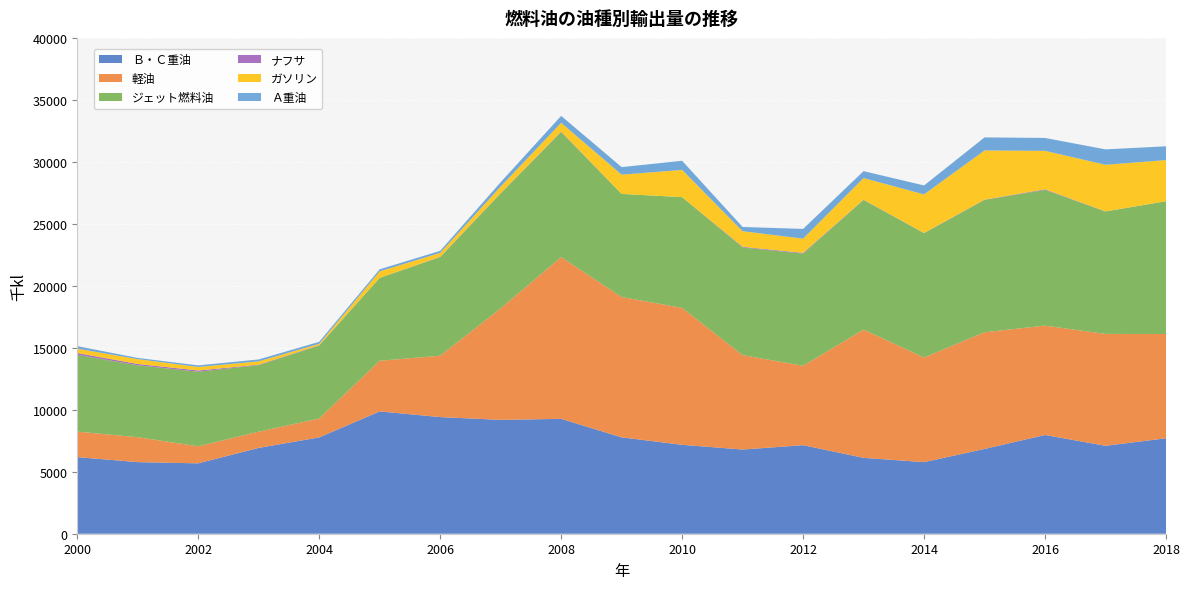

Reading right to left, transcribe all the data shown in this chart.

Ｂ・Ｃ重油: 2018=7700.7	2017=7094.3	2016=7965.5	2015=6838.9	2014=5774.7	2013=6121.6	2012=7141.2	2011=6792.5	2010=7172.0	2009=7774.3	2008=9268.9	2007=9183.1	2006=9409.3	2005=9867.1	2004=7769.7	2003=6924.9	2002=5678.1	2001=5775.2	2000=6179.6
軽油: 2018=8412.9	2017=9023.4	2016=8822.5	2015=9414.1	2014=8443.1	2013=10347.7	2012=6409.6	2011=7613.7	2010=11045.6	2009=11319.5	2008=13050.5	2007=8999.3	2006=4950.4	2005=4087.4	2004=1524.6	2003=1307.5	2002=1374.1	2001=2011.9	2000=2057.7
ジェット燃料油: 2018=10709.4	2017=9878.6	2016=10946.9	2015=10681.0	2014=10030.5	2013=10456.9	2012=9046.9	2011=8693.5	2010=8935.6	2009=8321.4	2008=10080.4	2007=9277.1	2006=7955.0	2005=6689.0	2004=5888.1	2003=5365.5	2002=6014.8	2001=5802.4	2000=6195.5
ナフサ: 2018=0.0	2017=6.7	2016=51.2	2015=17.5	2014=13.5	2013=17.1	2012=57.5	2011=51.0	2010=0.0	2009=0.0	2008=38.0	2007=12.3	2006=23.1	2005=0.0	2004=25.7	2003=40.5	2002=101.8	2001=106.3	2000=144.8
ガソリン: 2018=3318.4	2017=3759.2	2016=3100.4	2015=3967.1	2014=3111.6	2013=1747.9	2012=1148.4	2011=1253.6	2010=2197.5	2009=1551.9	2008=710.1	2007=535.8	2006=317.0	2005=521.0	2004=112.4	2003=266.5	2002=283.9	2001=388.3	2000=348.8
Ａ重油: 2018=1113.1	2017=1243.8	2016=1041.5	2015=1054.9	2014=722.2	2013=559.2	2012=786.6	2011=342.3	2010=736.0	2009=608.1	2008=560.8	2007=349.7	2006=165.3	2005=168.0	2004=161.3	2003=155.7	2002=127.7	2001=96.4	2000=205.3